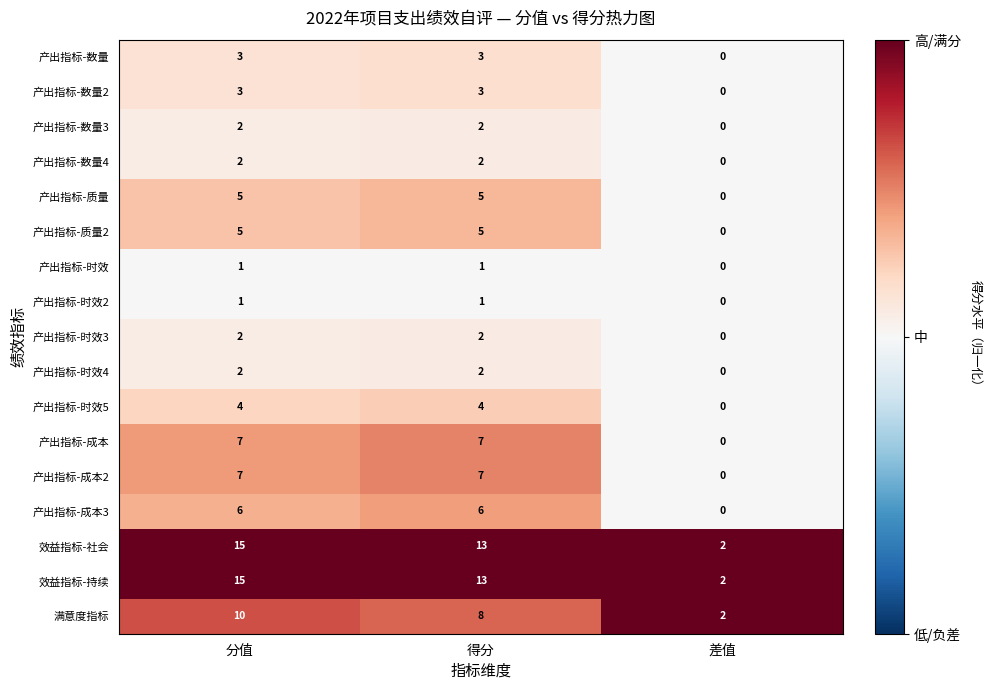

Which category has the highest value across all series?

分值